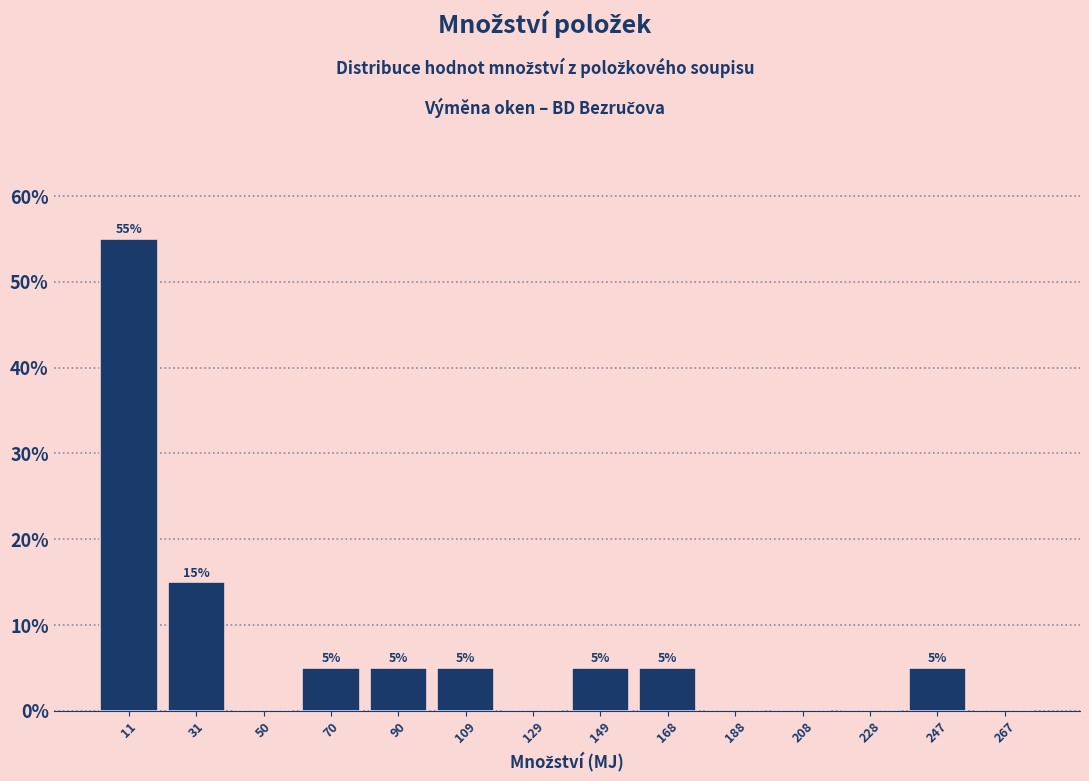

Over which range of the x-axis is the bar tallest?

2 to 20